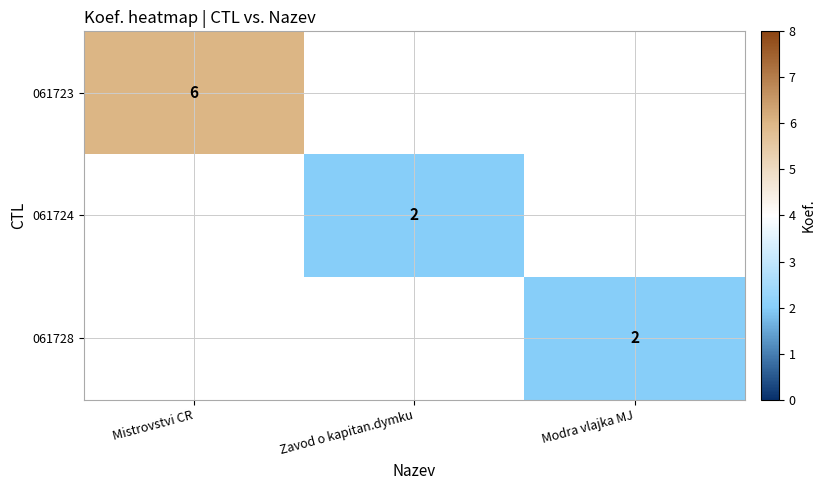

Is it true that 061724 equals 3 at Zavod o kapitan.dymku?

False